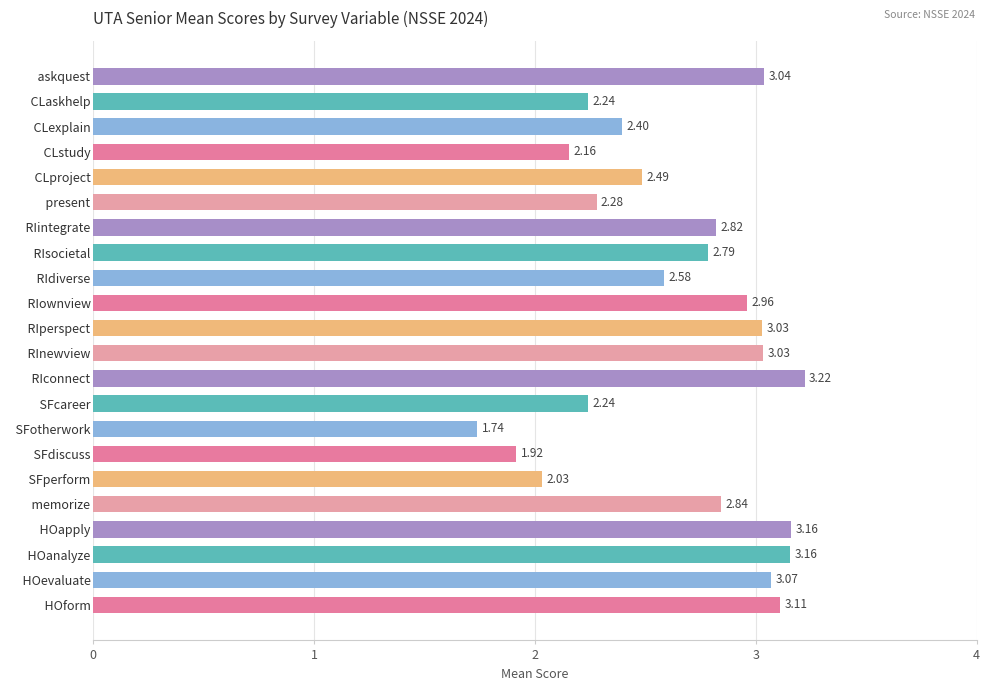

What is the label of the 20th bar from the bottom?

  CLexplain